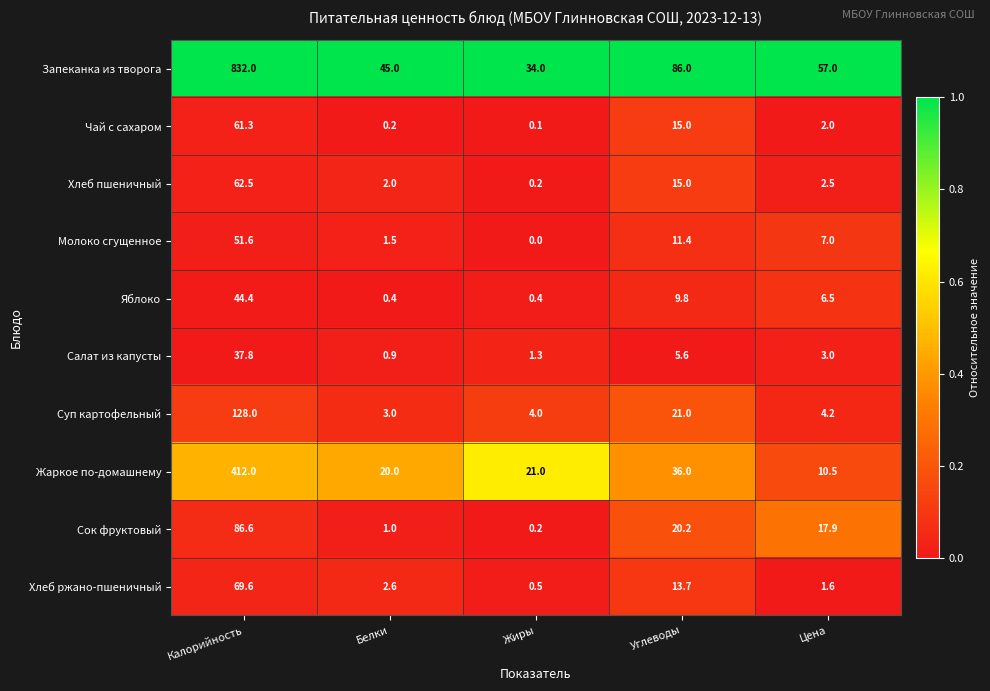

What is the spread (max minus min) of values at Белки?

44.8